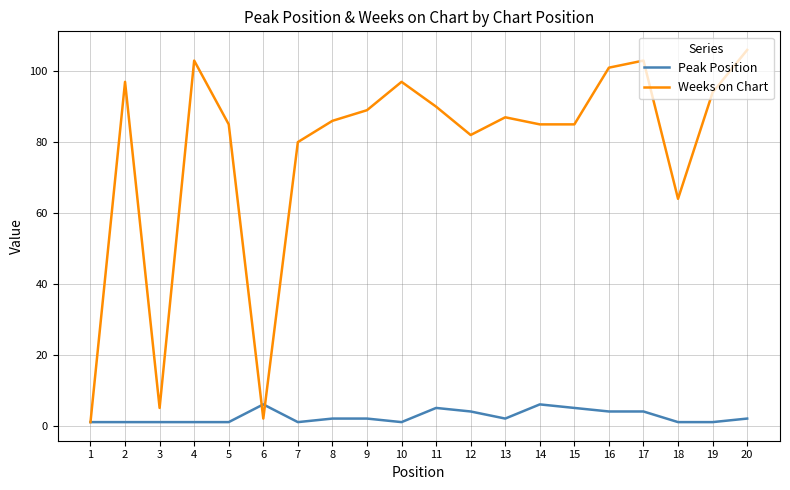

What is the minimum value shown in the chart?

1